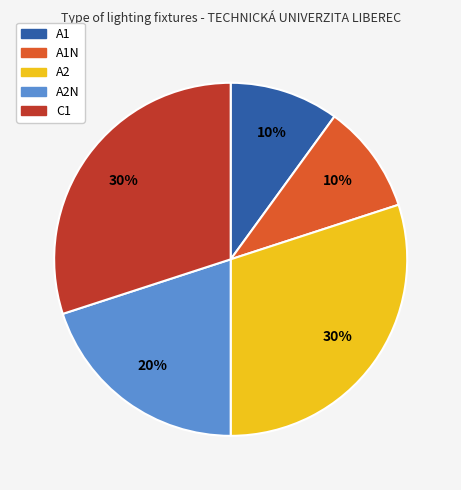

To the nearest percent, what is the difference between the largest and smallest slice percentages?

20%